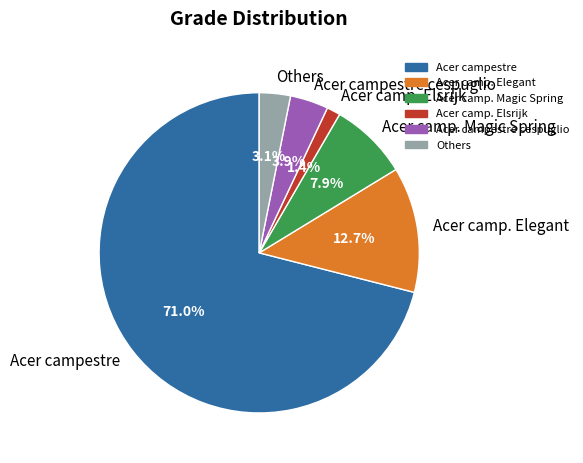

Count the number of slices in the pie.

6